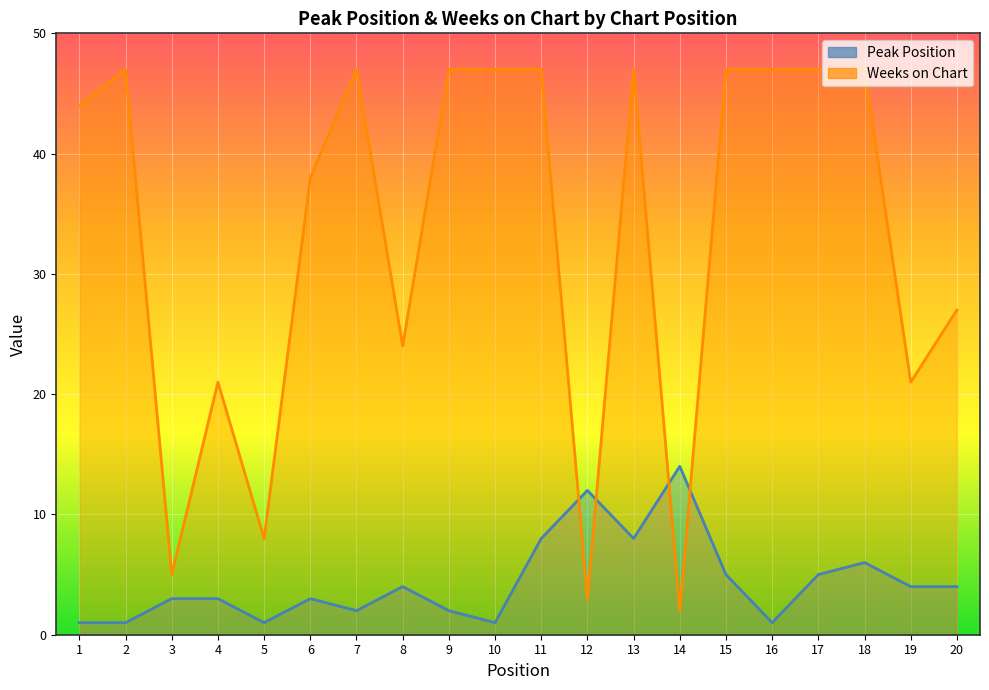

Which series has the widest spread of values?

Weeks on Chart